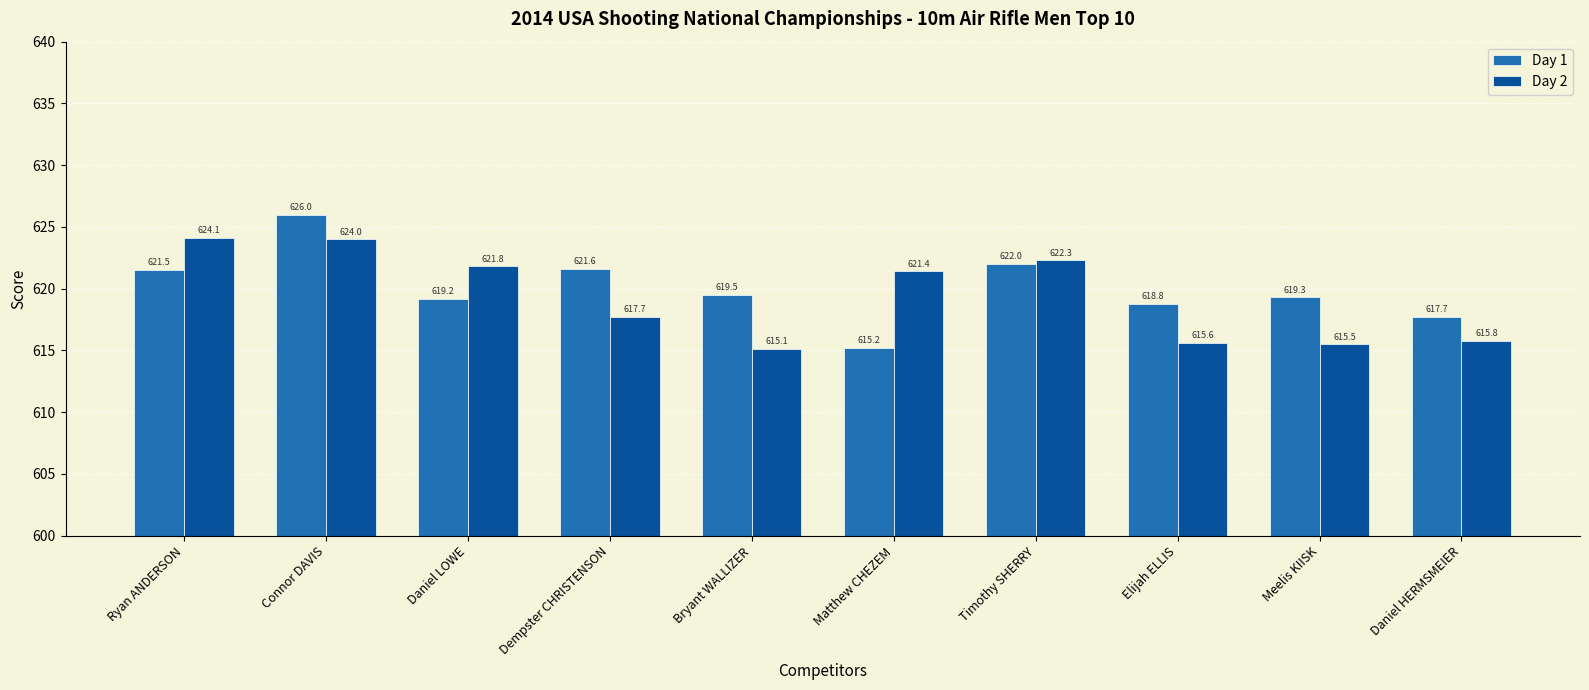

What is the total value across all series at Meelis KIISK?

1234.8